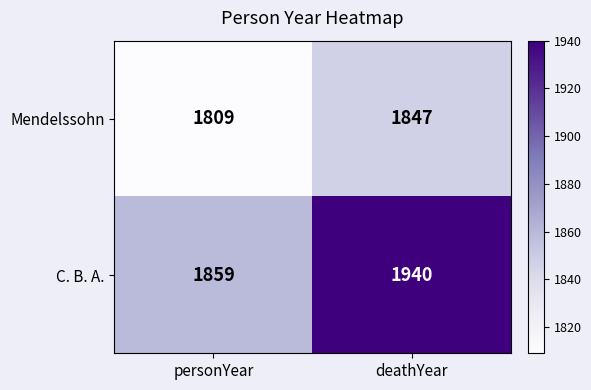

What is the minimum value shown in the chart?

1809